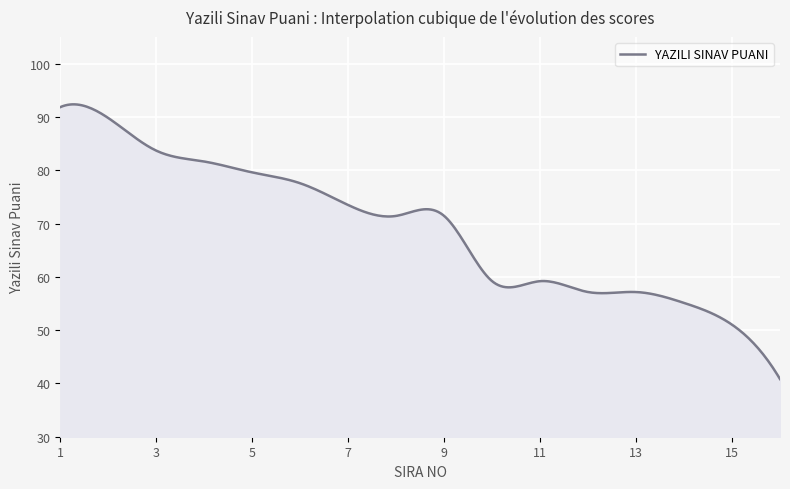

What is the maximum value shown in the chart?

92.4